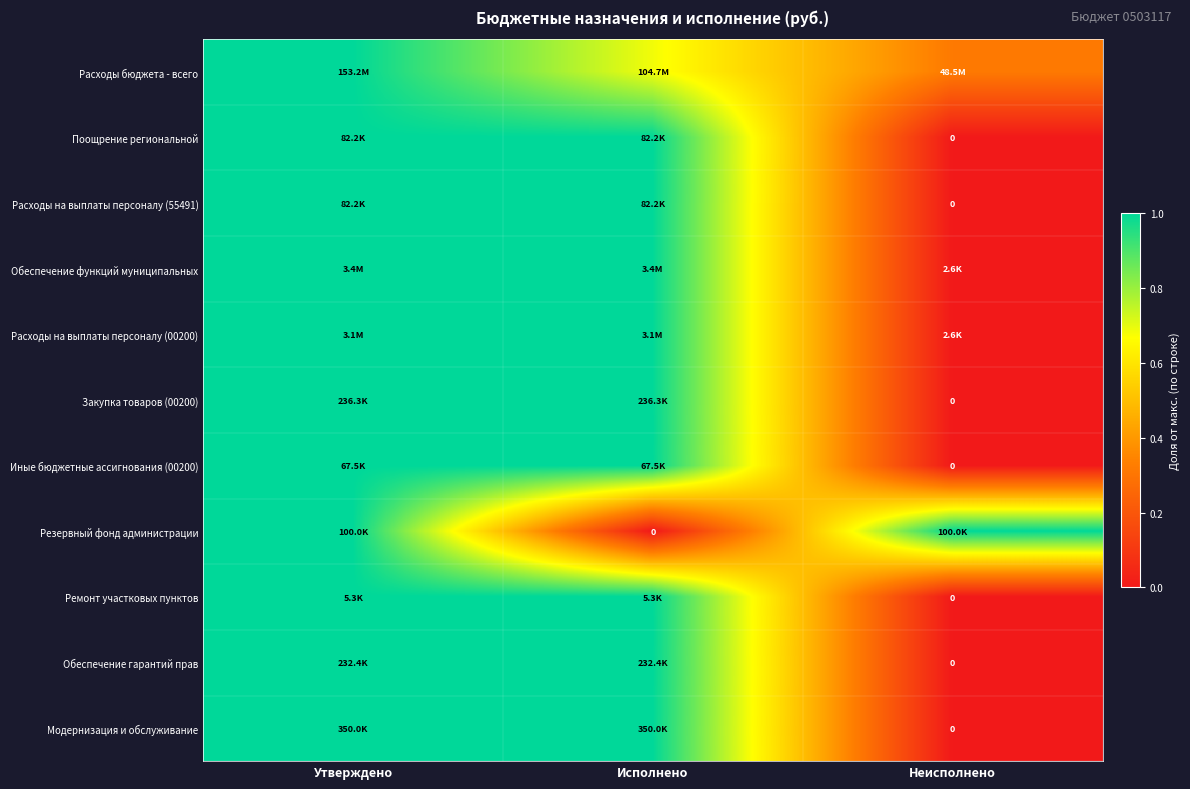

How many values in the Иные бюджетные ассигнования (00200) series are below 1?

1